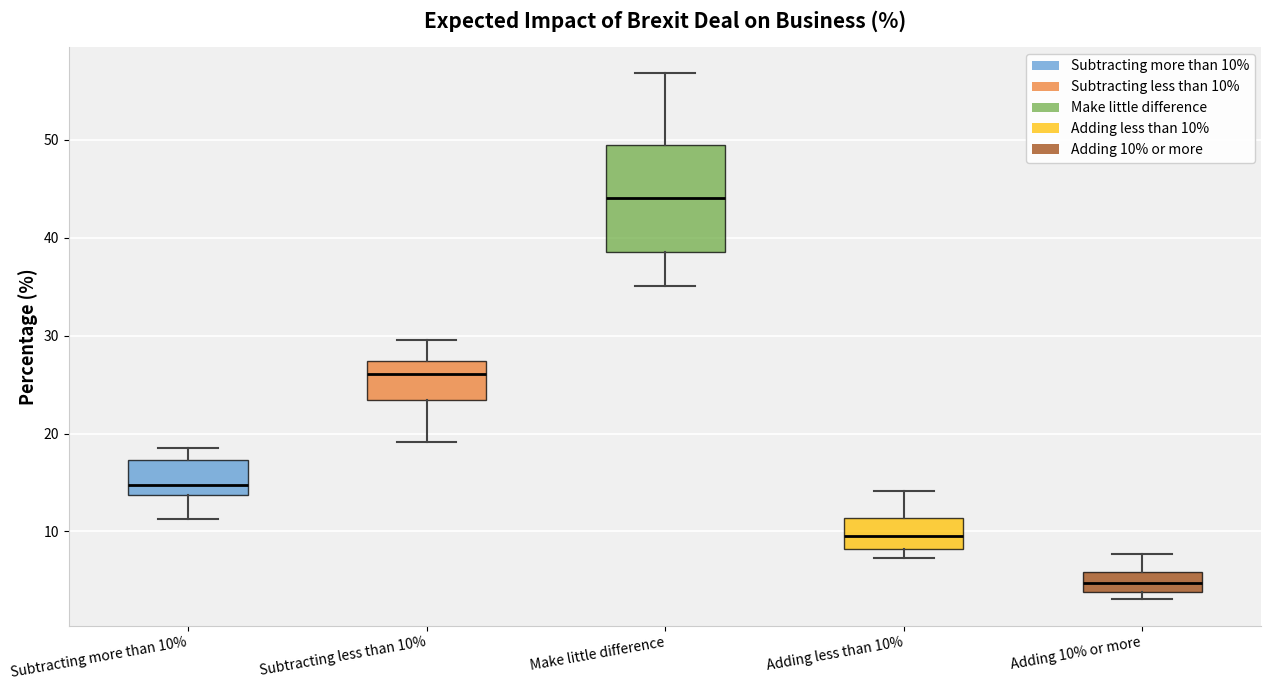

Which box has the highest median line?

Make little difference